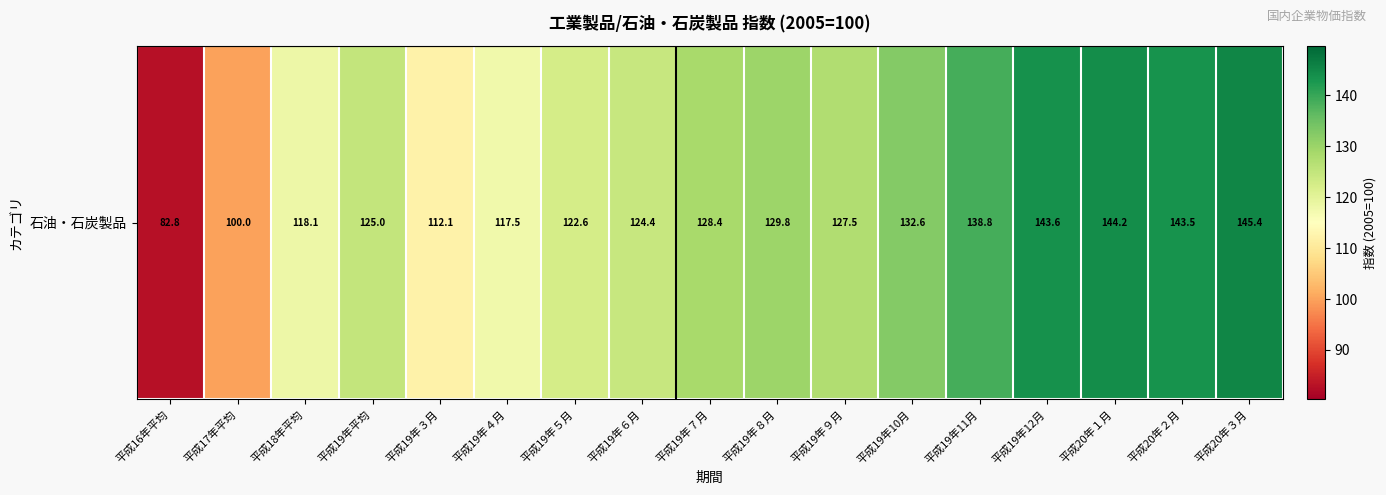

What is the sum of all values?

2136.3